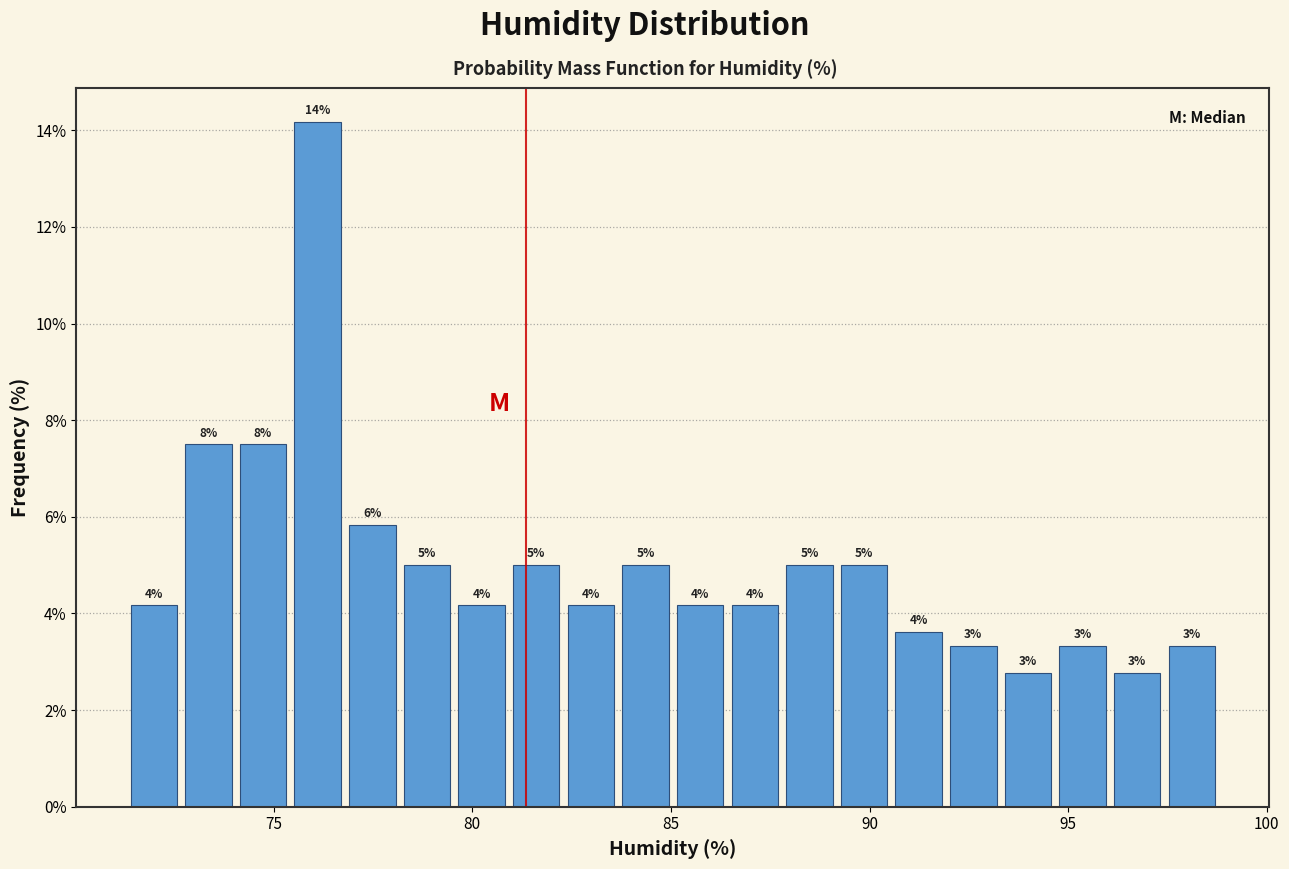

Read against the x-axis, roughly where is the centre of the tallest bar?

76.0